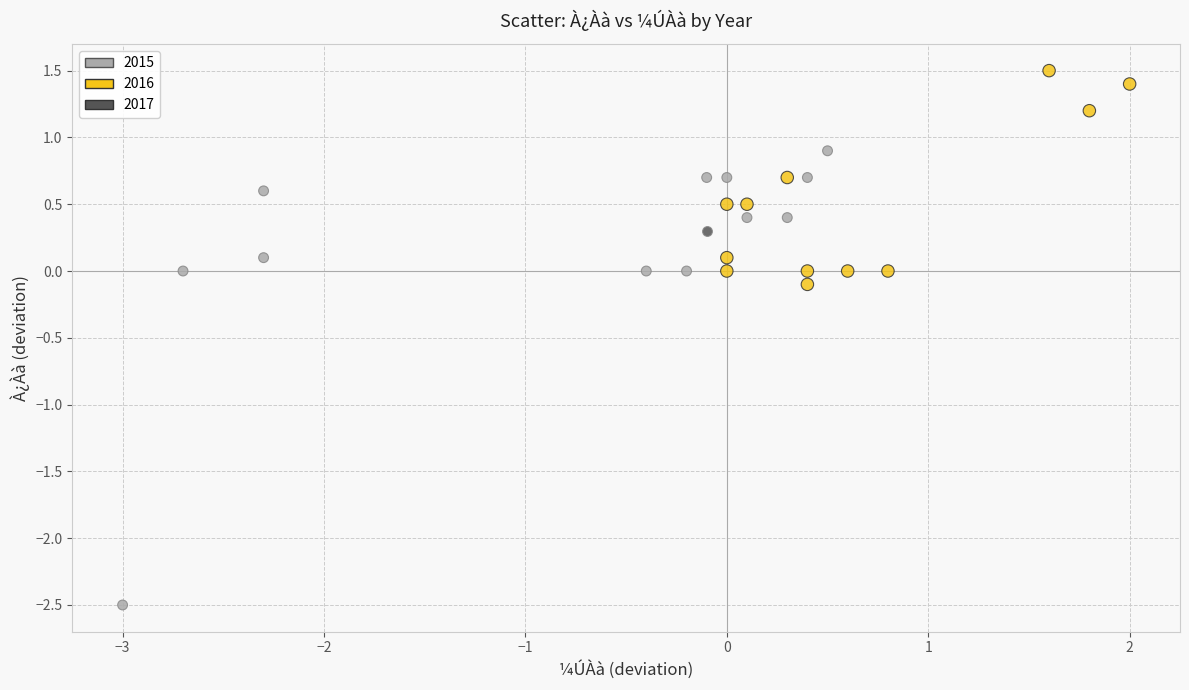

Which series contains the lowest Y value?

2015